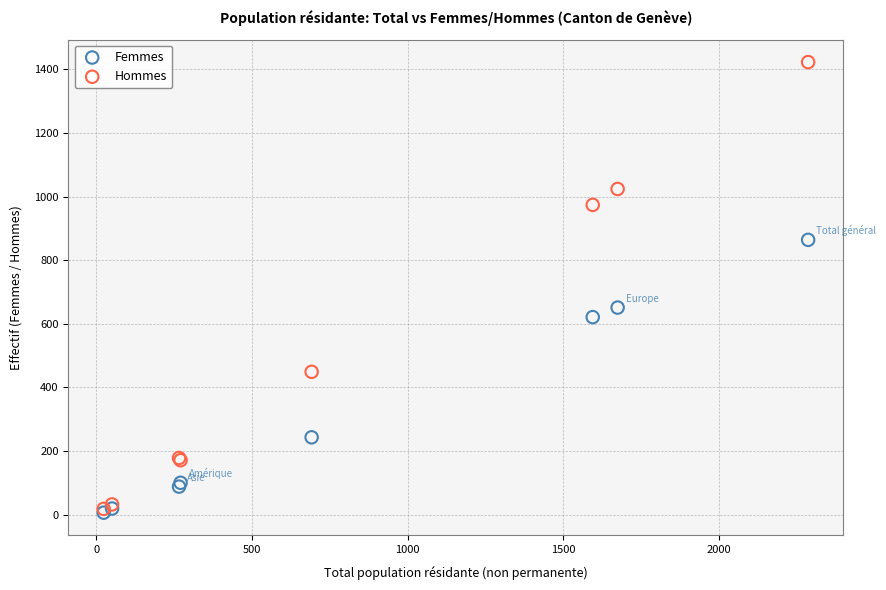

In the Hommes series, what Y value is closest to 720?

974